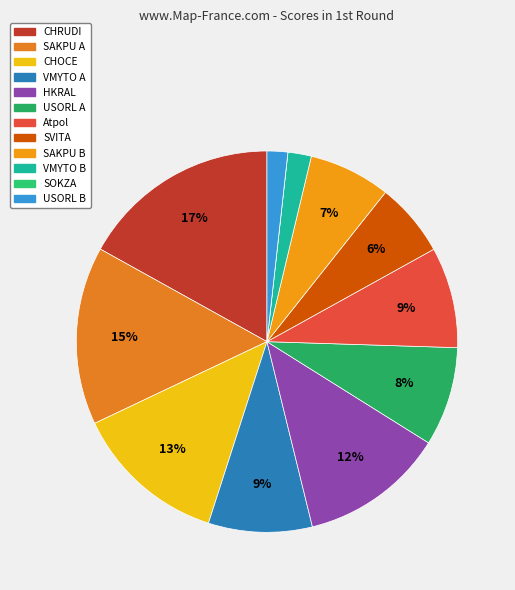

What percentage is the SAKPU B slice, to the nearest percent?

7%